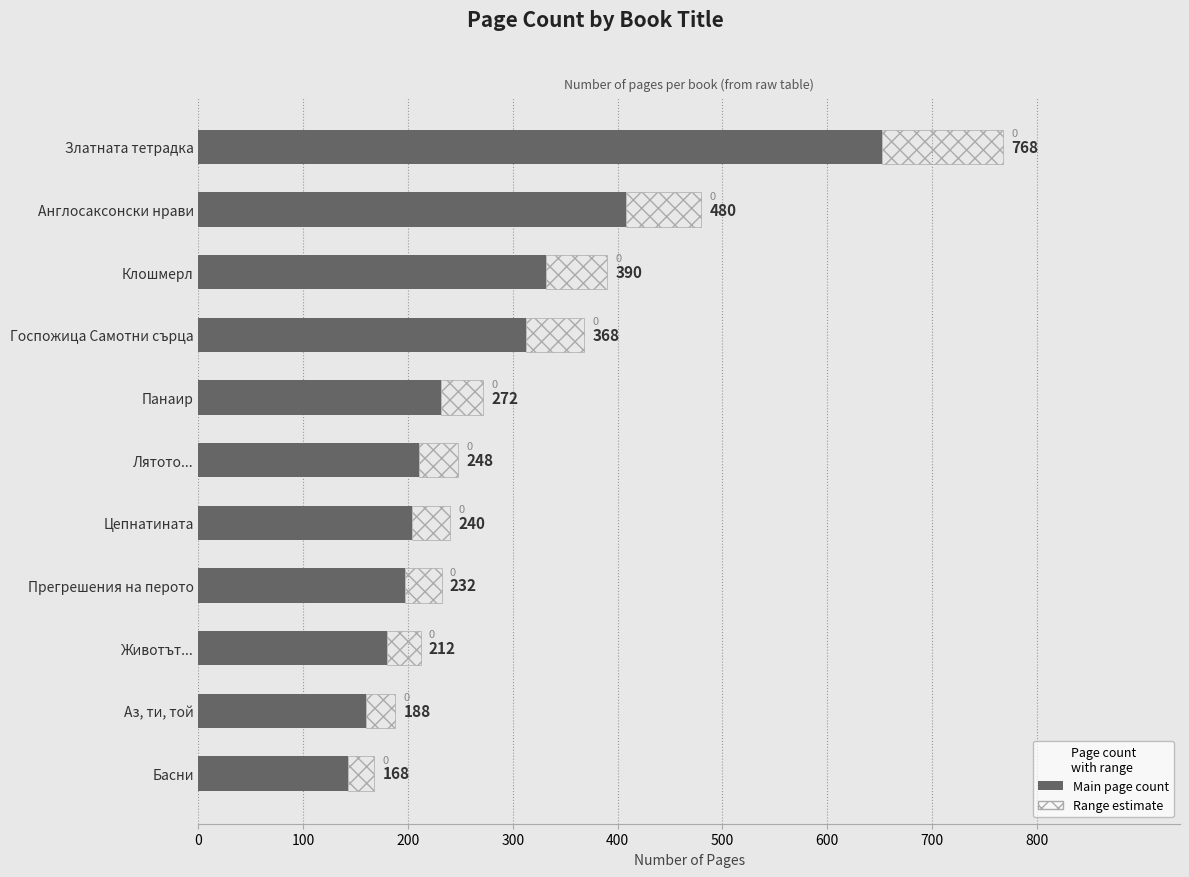

Reading left to right, extract all data points from this chart.

Page count (solid): 652.8	408.0	331.5	312.8	231.2	210.8	204.0	197.2	180.2	159.8	142.8
Range (hatch): 115.2	72.0	58.5	55.2	40.8	37.2	36.0	34.8	31.8	28.2	25.2